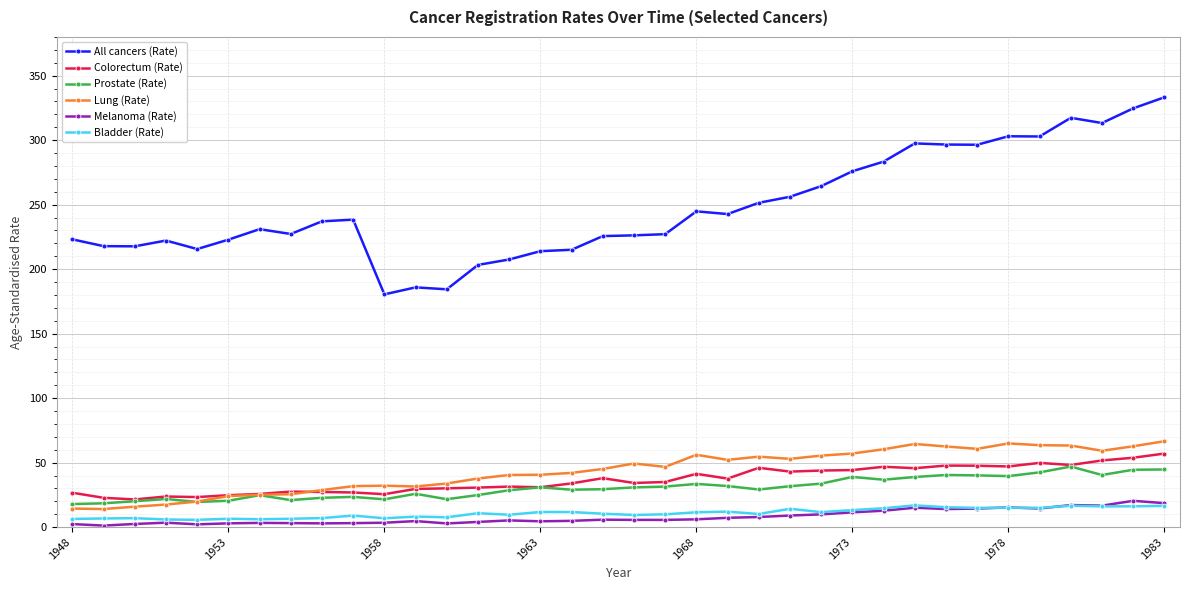

What is the highest value of the Prostate (Rate) series?

47.0